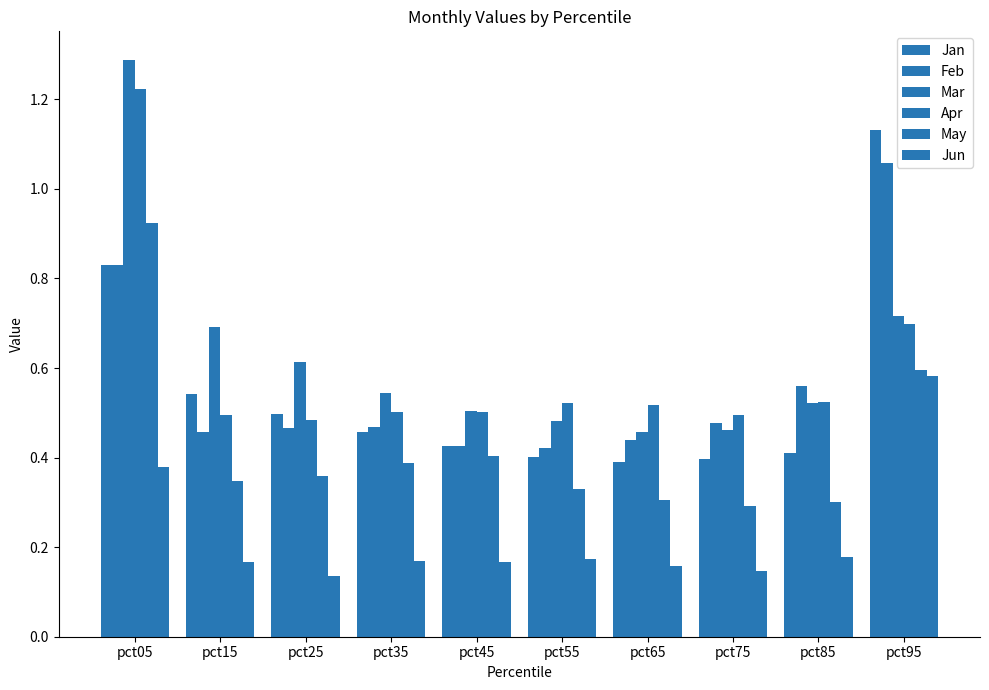

Reading right to left, extract all data points from this chart.

Jan: 1.1	0.4	0.4	0.4	0.4	0.4	0.5	0.5	0.5	0.8
Feb: 1.1	0.6	0.5	0.4	0.4	0.4	0.5	0.5	0.5	0.8
Mar: 0.7	0.5	0.5	0.5	0.5	0.5	0.5	0.6	0.7	1.3
Apr: 0.7	0.5	0.5	0.5	0.5	0.5	0.5	0.5	0.5	1.2
May: 0.6	0.3	0.3	0.3	0.3	0.4	0.4	0.4	0.3	0.9
Jun: 0.6	0.2	0.1	0.2	0.2	0.2	0.2	0.1	0.2	0.4